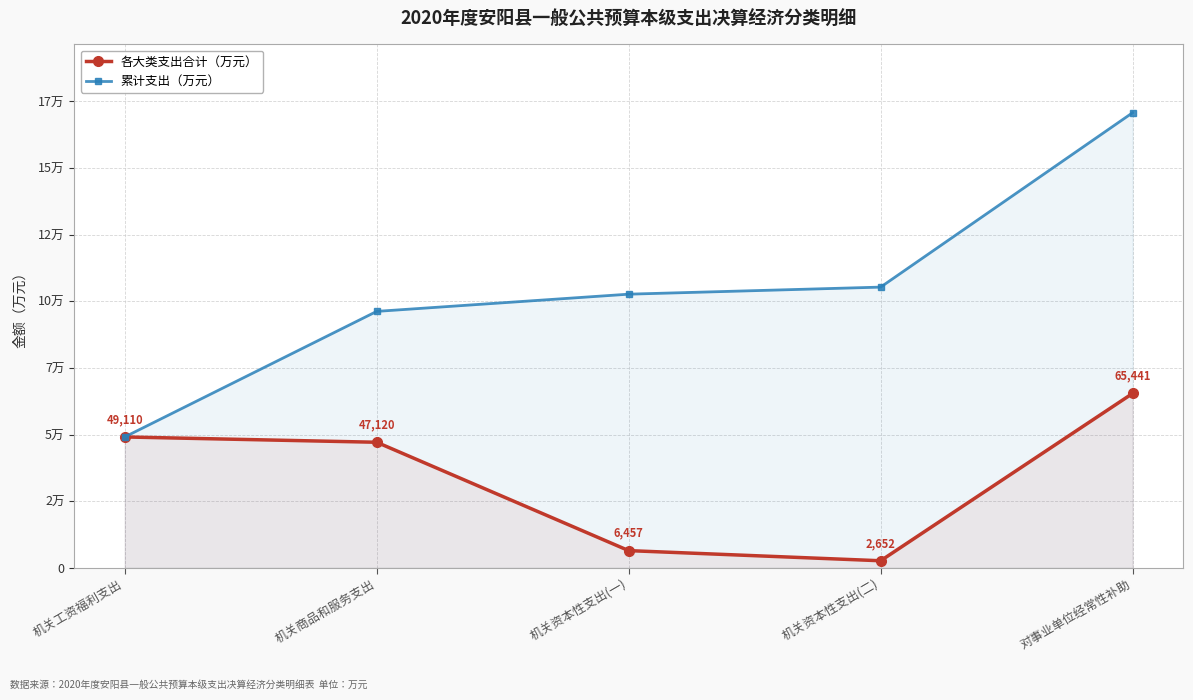

At which label does 各大类支出合计（万元） reach its peak?

对事业单位经常性补助